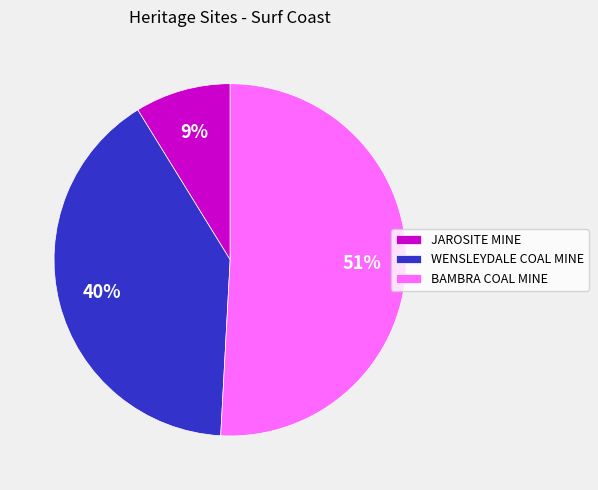

Count the number of slices in the pie.

3